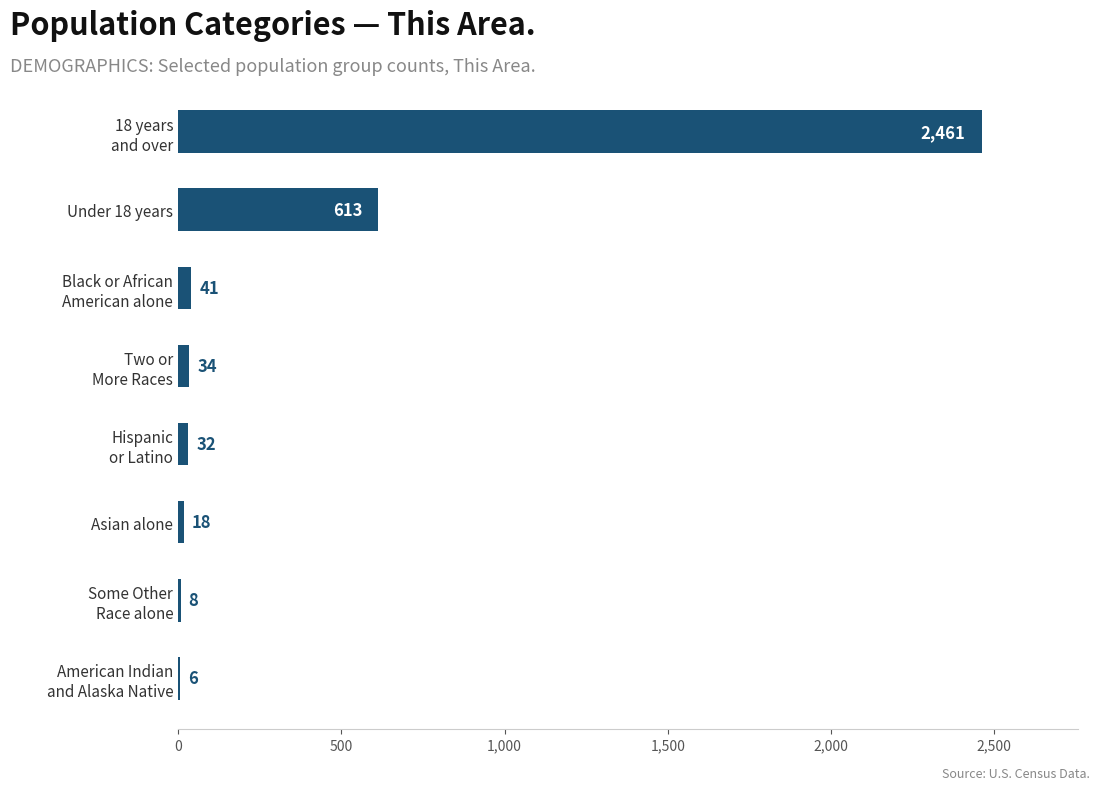

What is the sum of all values?

3213